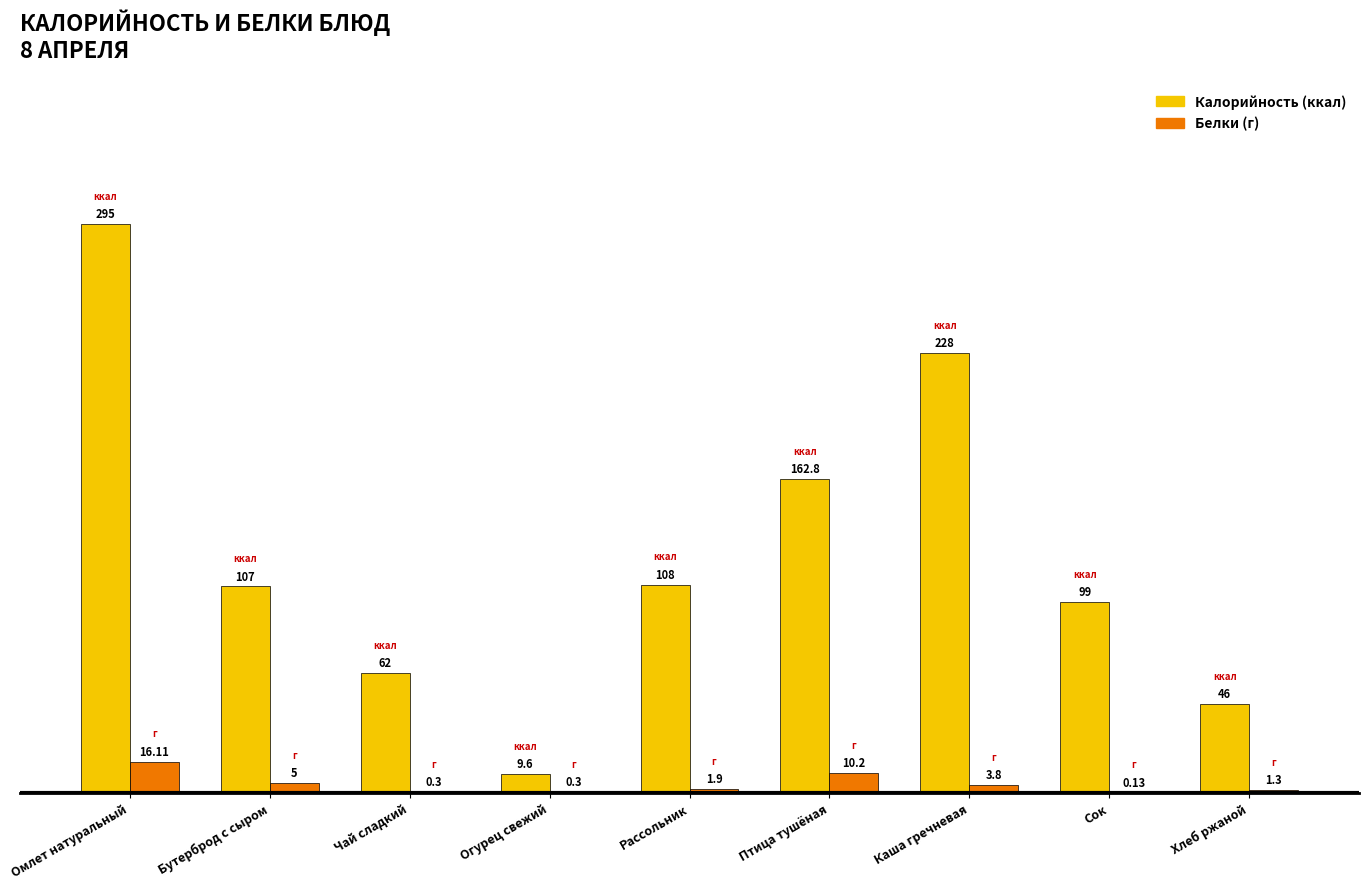

At which category is the sum across all series the highest?

Омлет натуральный